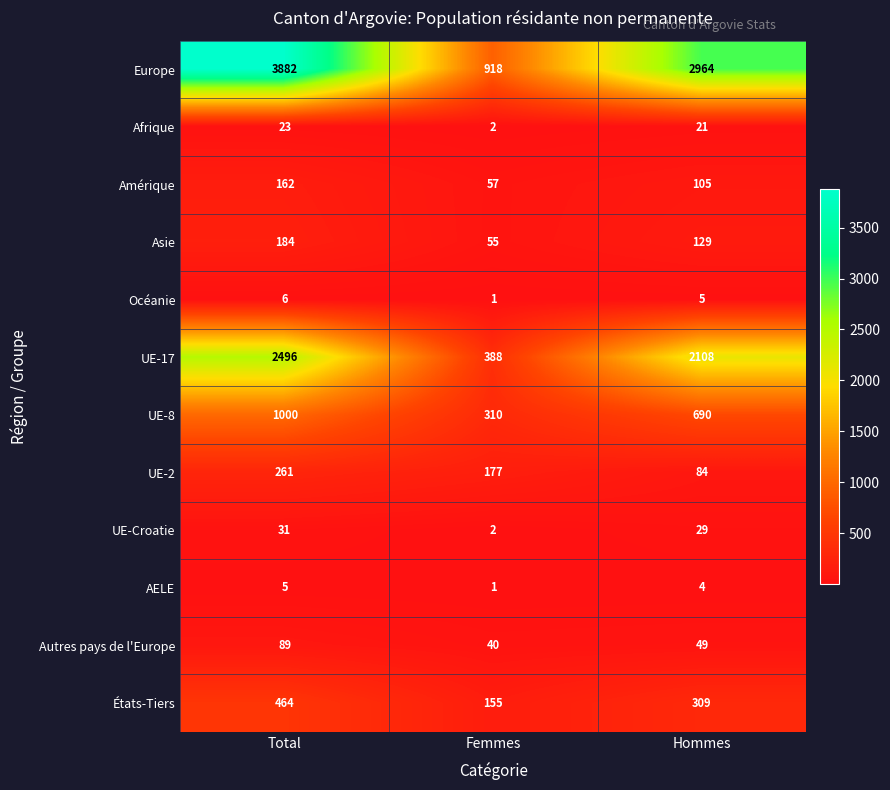

Is it true that Europe equals 3882 at Total?

True